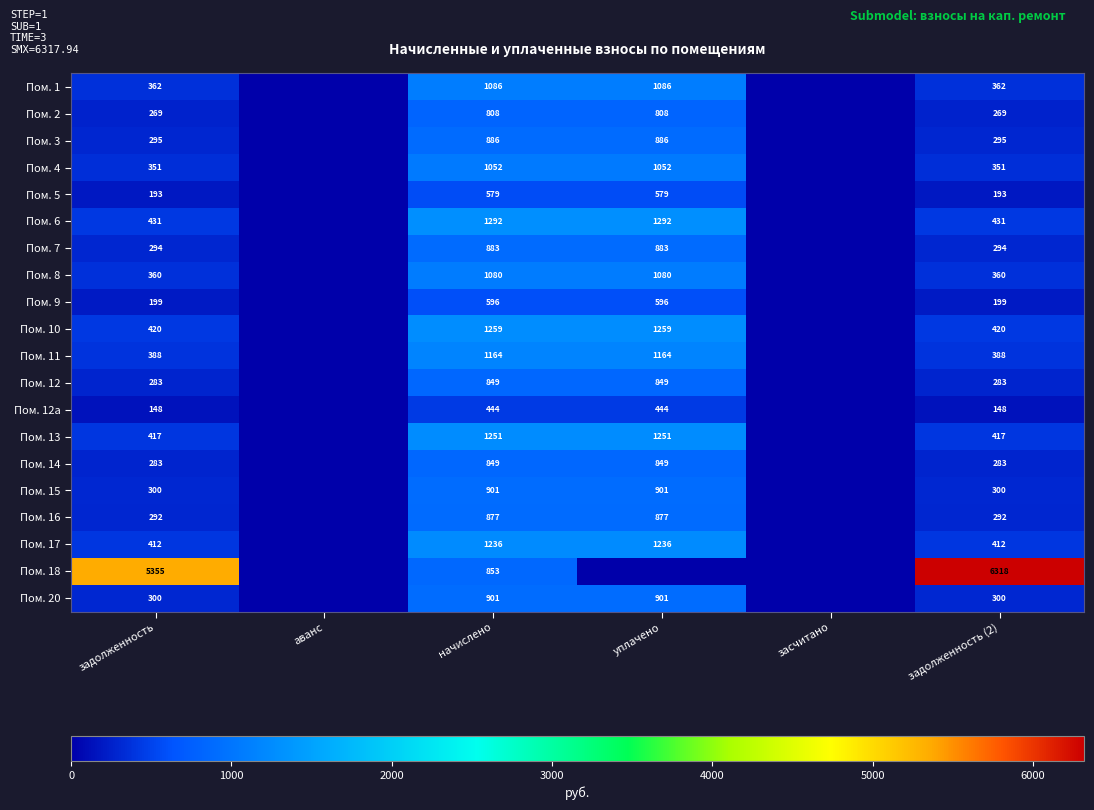

Is the value of Пом. 7 at задолженность (2) greater than the value of Пом. 5 at задолженность?

Yes